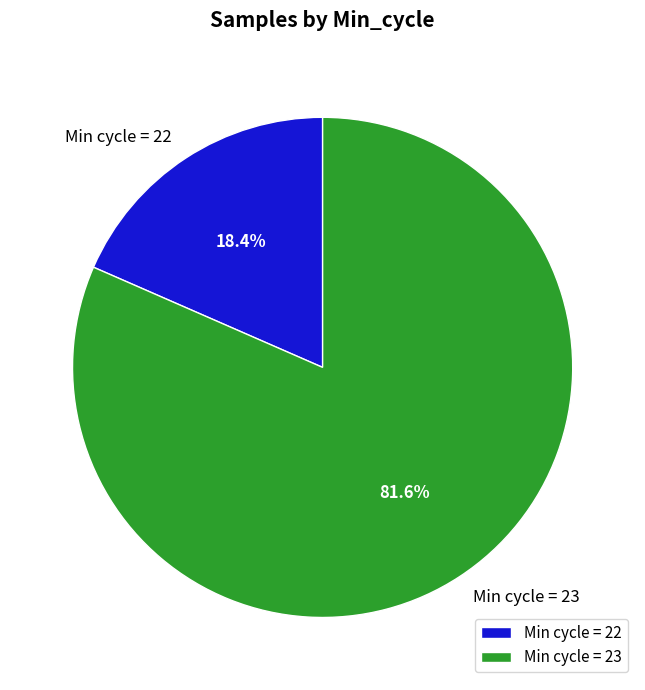

How many segments does this pie chart have?

2